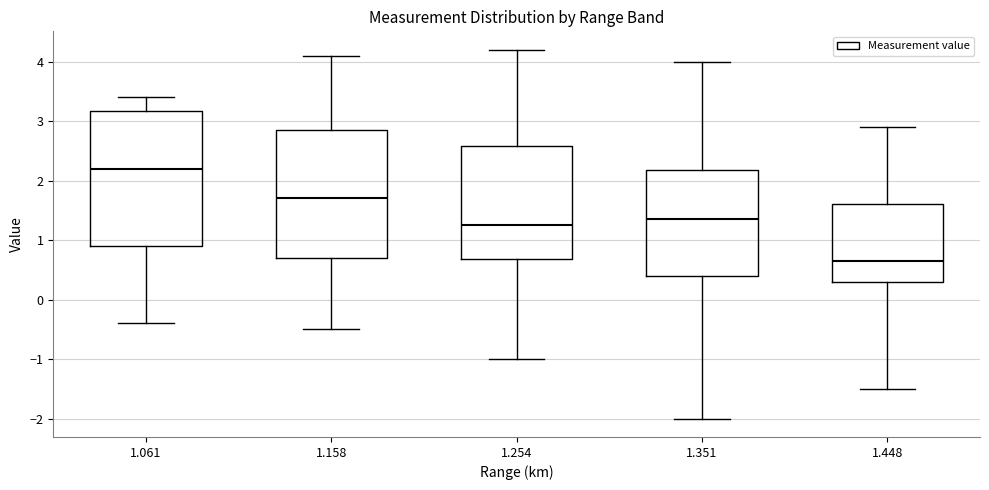

Reading left to right, read every box against the y-axis: the position of its median line, the range the box covers, and the ends of its whiskers. The values are not printed on the chart, so give them approximately, as read against the axis.

1.061: median 2.2, box 0.9 to 3.2, whiskers -0.4 to 3.4
1.158: median 1.7, box 0.7 to 2.9, whiskers -0.5 to 4.1
1.254: median 1.3, box 0.7 to 2.6, whiskers -1.0 to 4.2
1.351: median 1.4, box 0.4 to 2.2, whiskers -2.0 to 4.0
1.448: median 0.7, box 0.3 to 1.6, whiskers -1.5 to 2.9